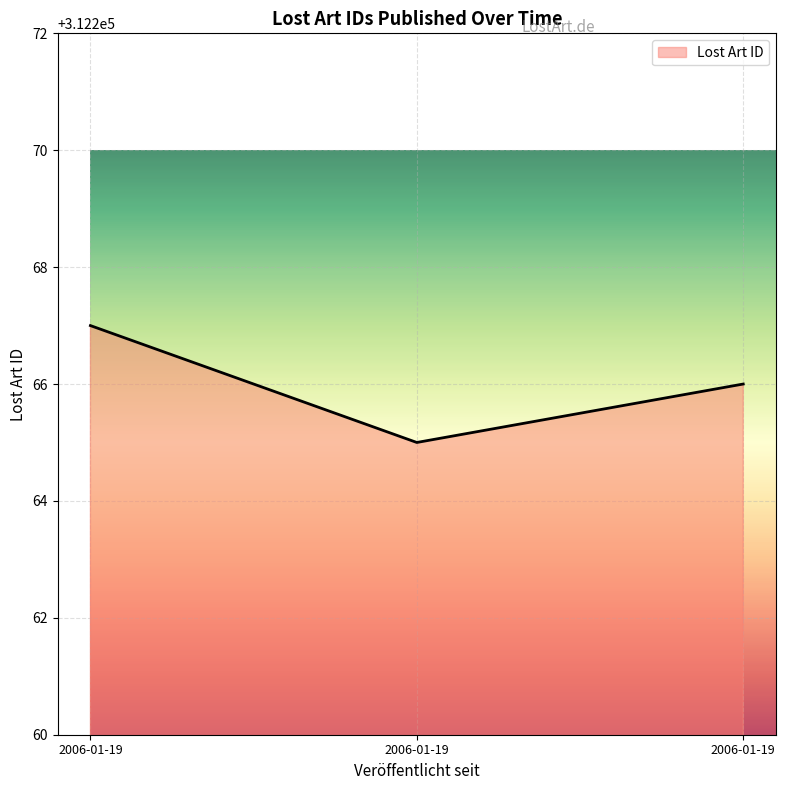

Where is the data nearest to the value 312266?

2006-01-19